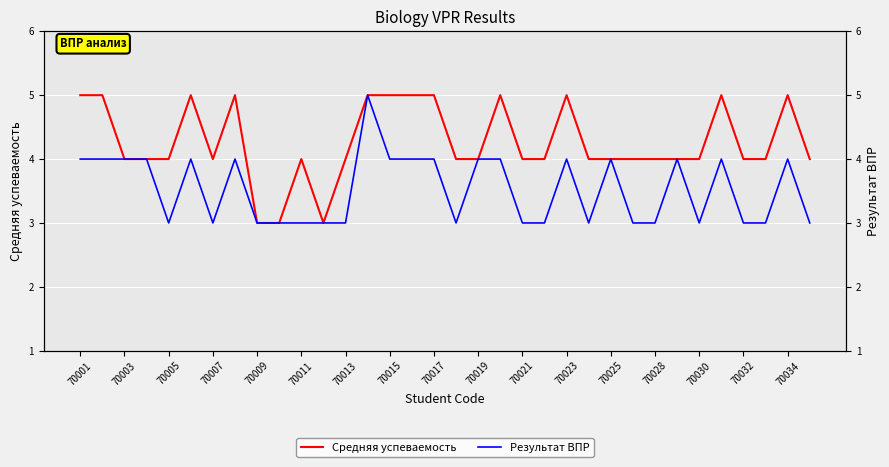

What is the value of the Результат ВПР point at the 34th from the left?

3